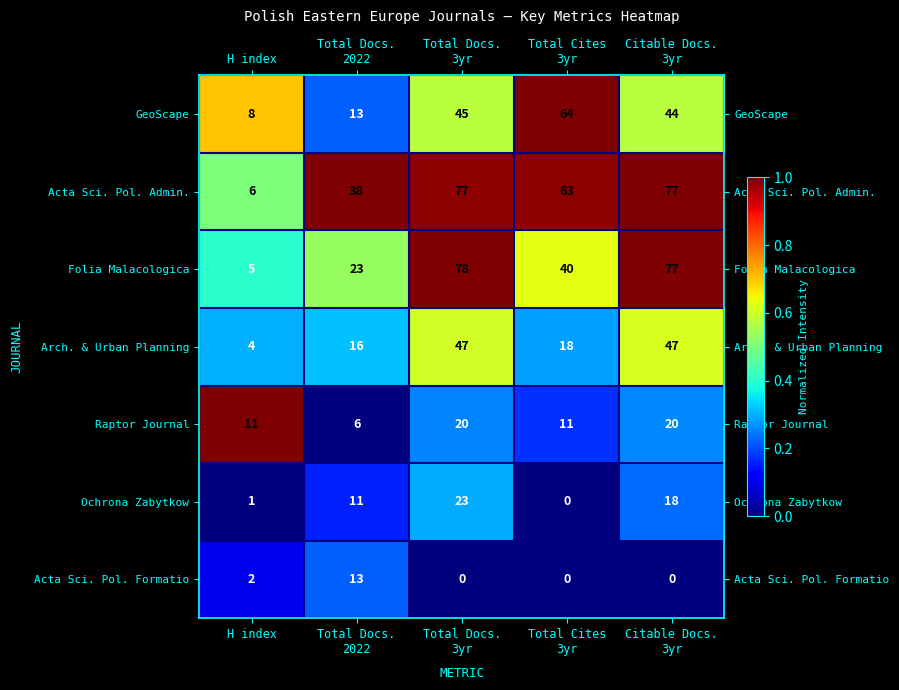

Which category has the highest value across all series?

Total Docs.
3yr